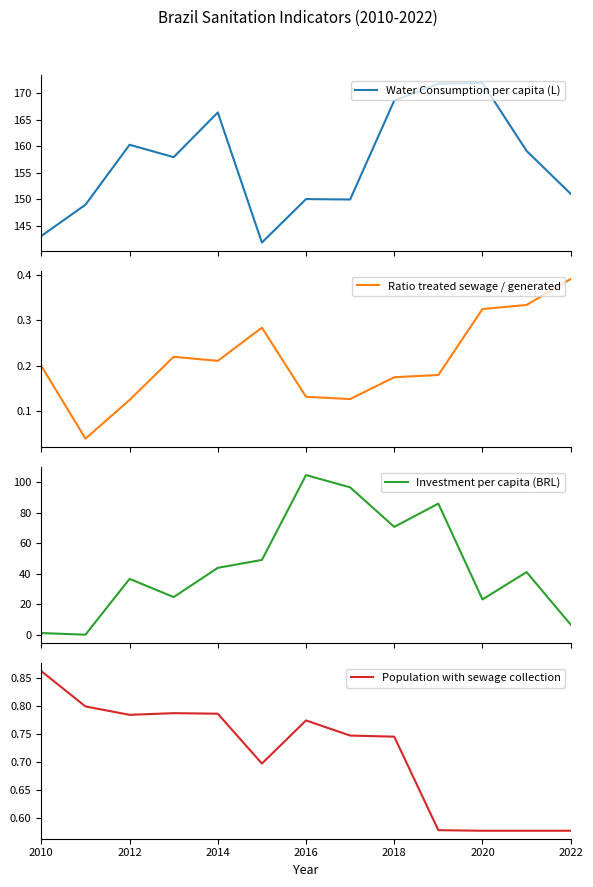

Which series has the largest total across all categories?

Water Consumption per capita (L)